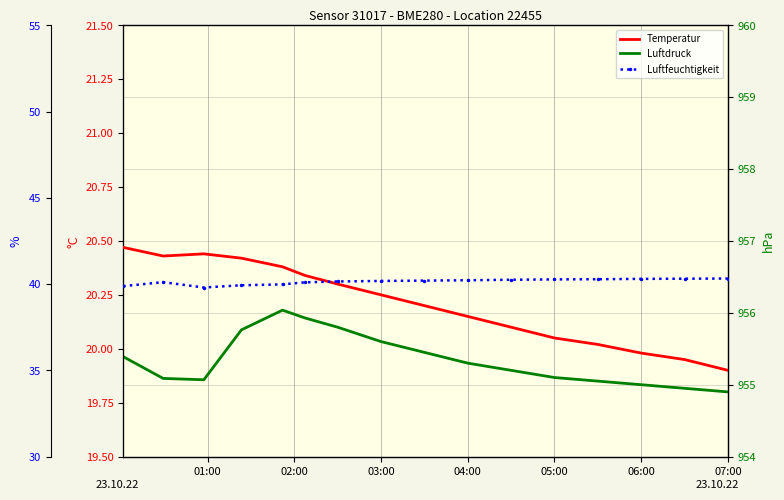

Reading right to left, extract all data points from this chart.

Luftdruck: 954.9	955.0	955.0	955.0	955.1	955.2	955.3	955.5	955.6	955.8	955.9	956.0	955.8	955.1	955.1	955.4
Temperatur: 19.9	19.9	20.0	20.0	20.1	20.1	20.1	20.2	20.2	20.3	20.3	20.4	20.4	20.4	20.4	20.5
Luftfeuchtigkeit: 40.3	40.3	40.3	40.3	40.3	40.2	40.2	40.2	40.2	40.1	40.1	40.0	39.9	39.8	40.1	39.9